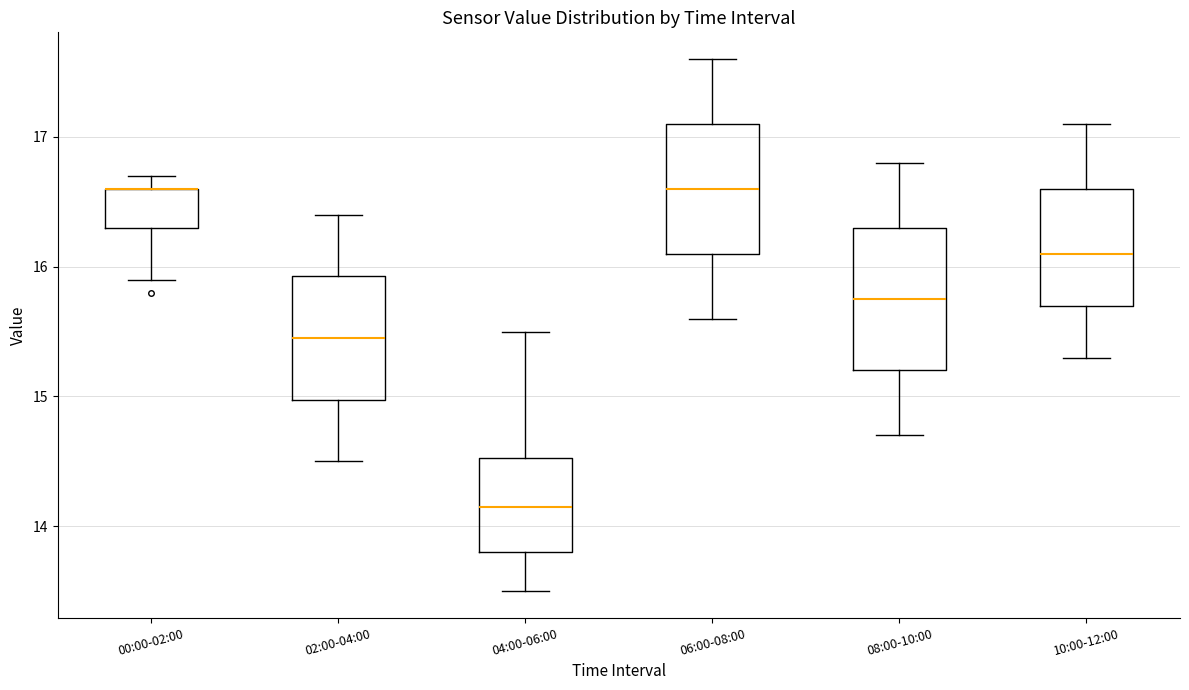

Comparing the boxes themselves (not the whiskers), which one is the tallest?

08:00-10:00